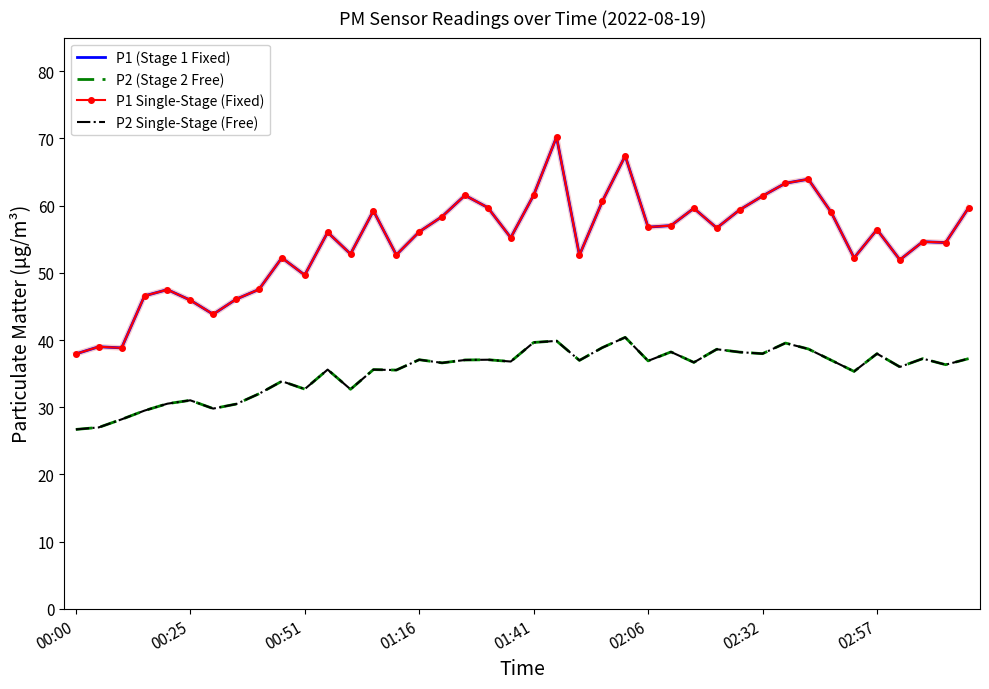

In P2 (Stage 2 Free), how many points are lower than both neighbors (excluding endpoints)?

13